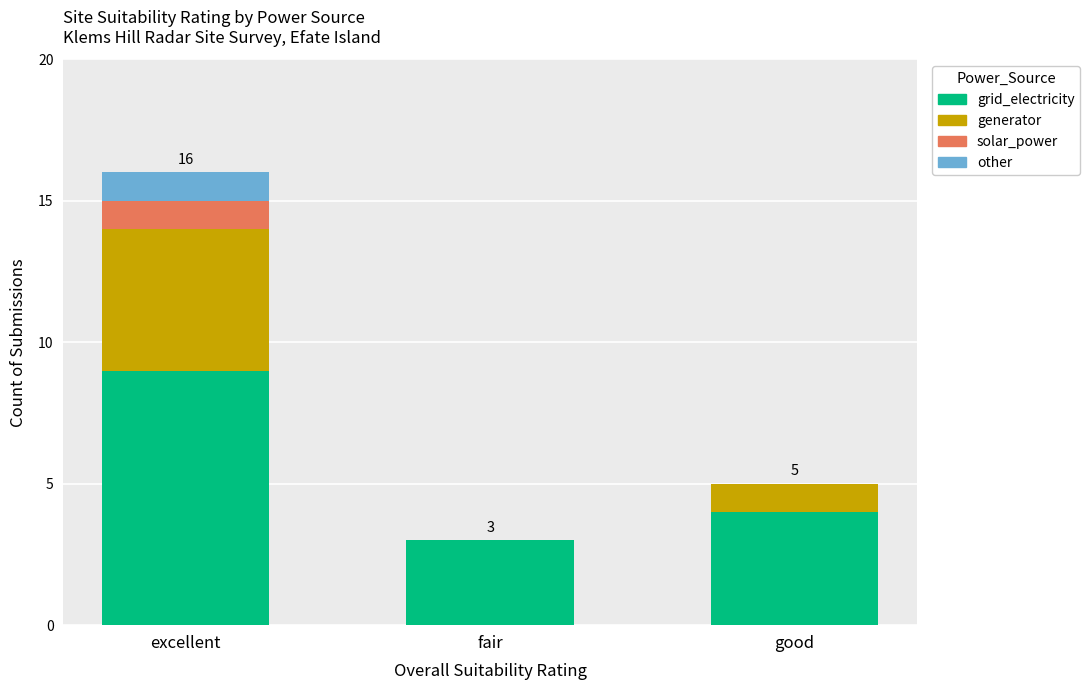

Where is grid_electricity nearest to the value 6?

good